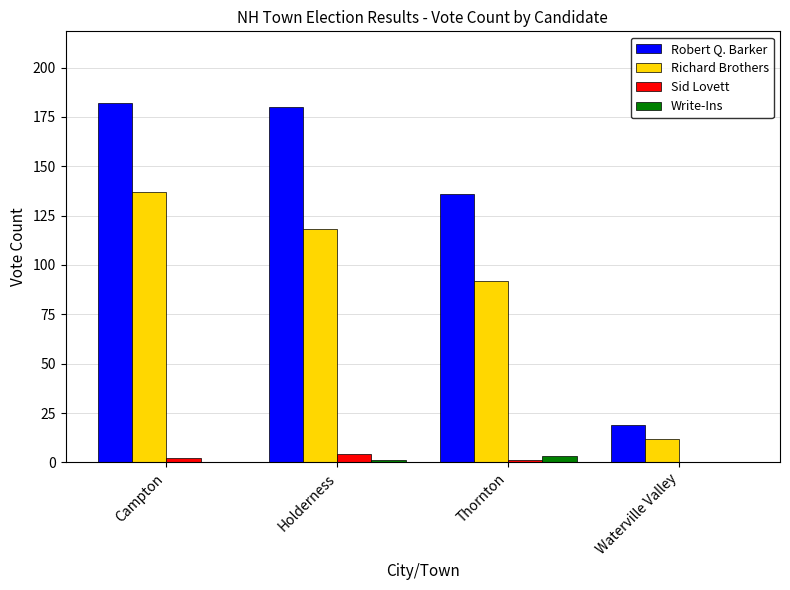

The value of Robert Q. Barker at Waterville Valley is 7. True or false?

False